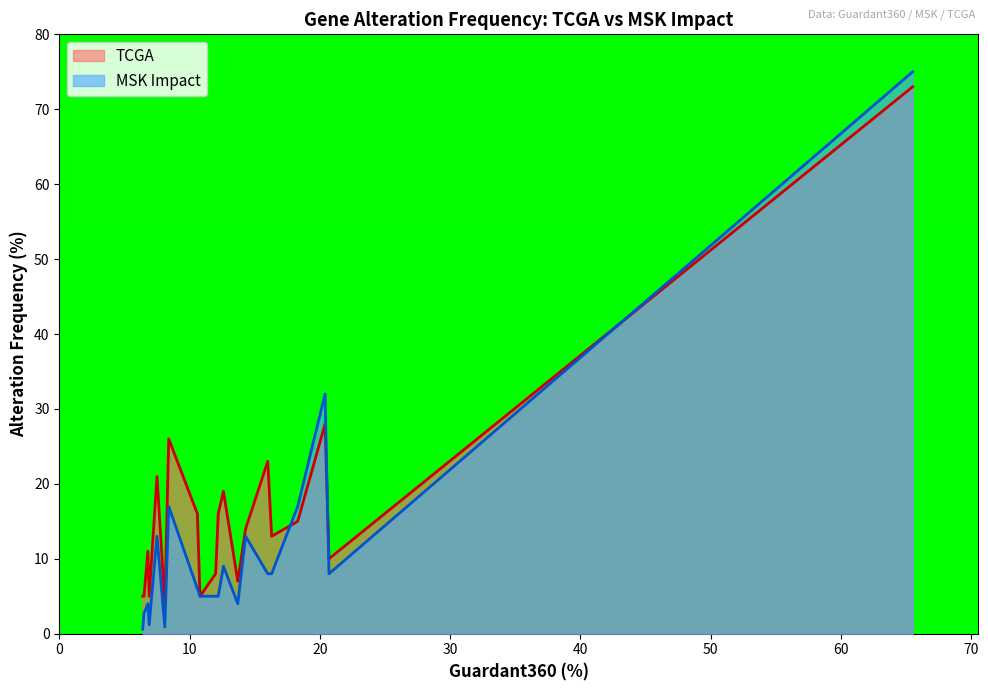

Is it true that TCGA equals 23.0 at MYC?

True